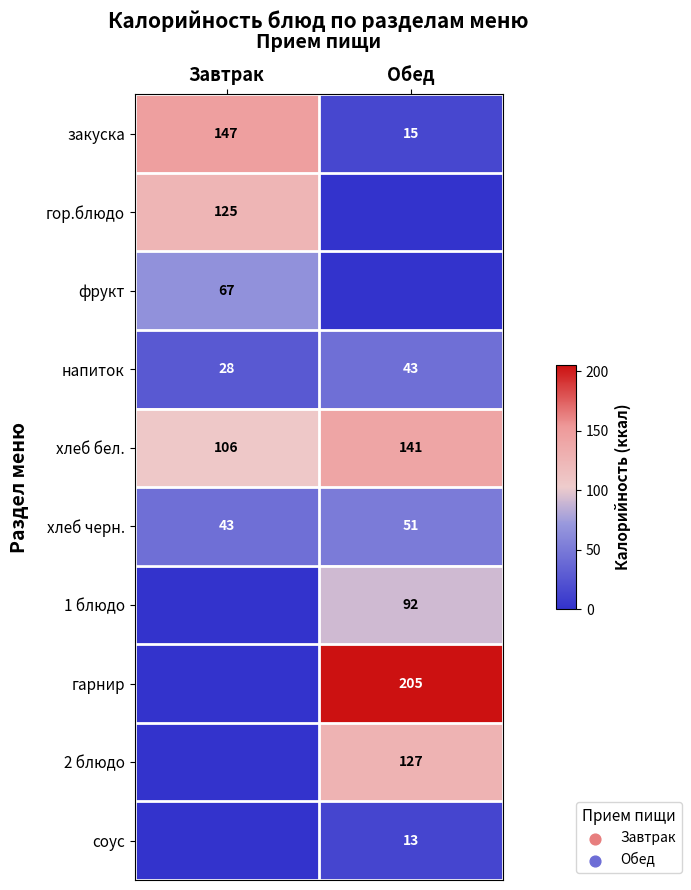

What is the average value of the напиток series?

36